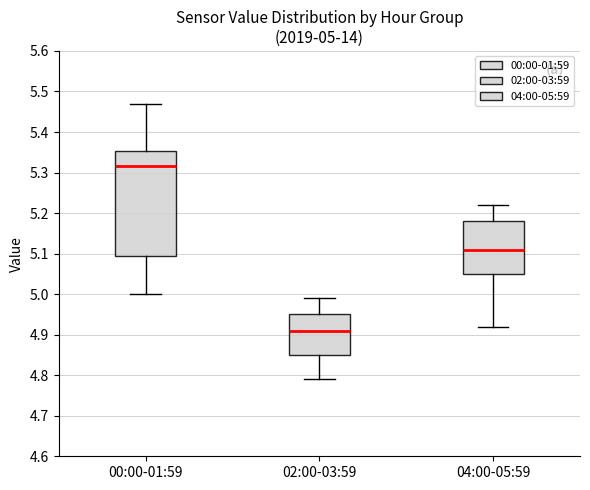

Which box's median line is the lowest?

02:00-03:59